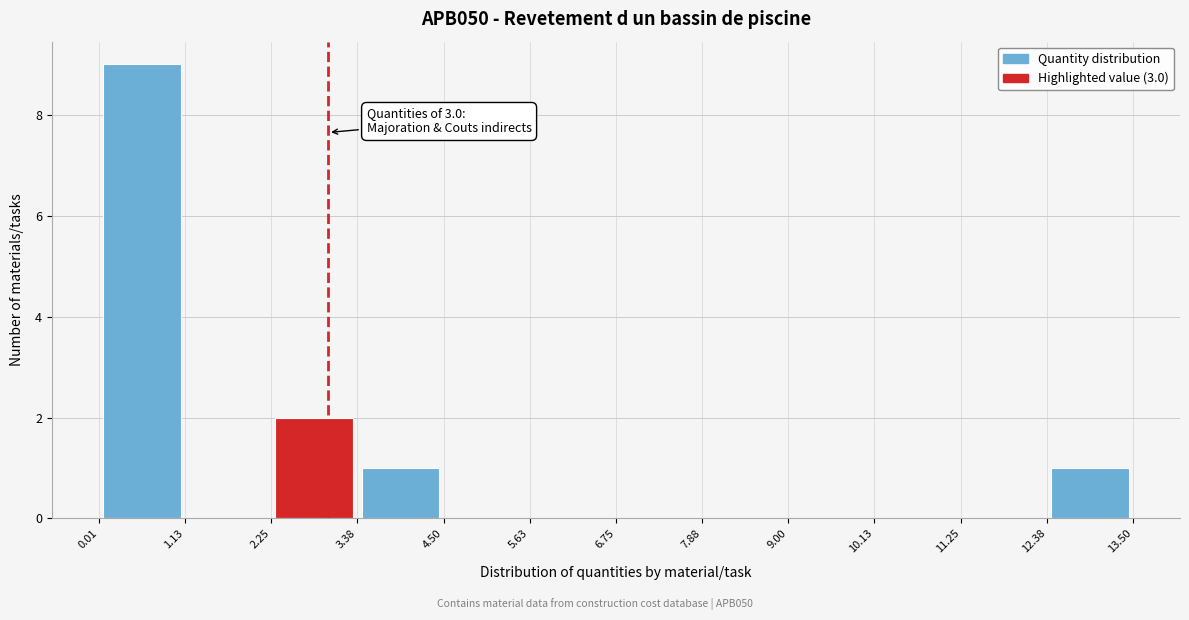

Over which range of the x-axis is the bar tallest?

0.01 to 1.13